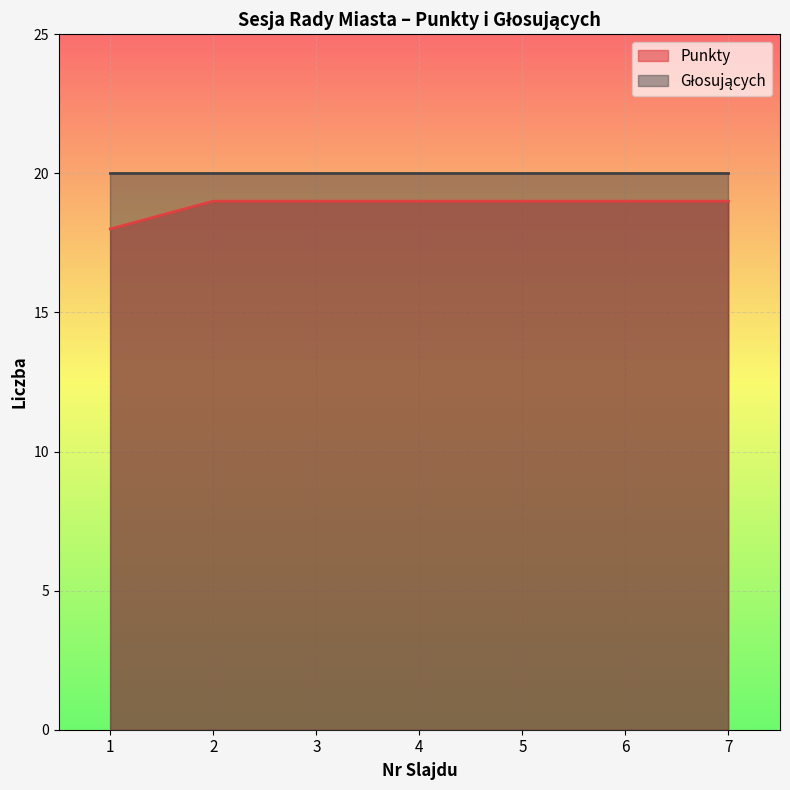

What is the smallest value displayed?

18